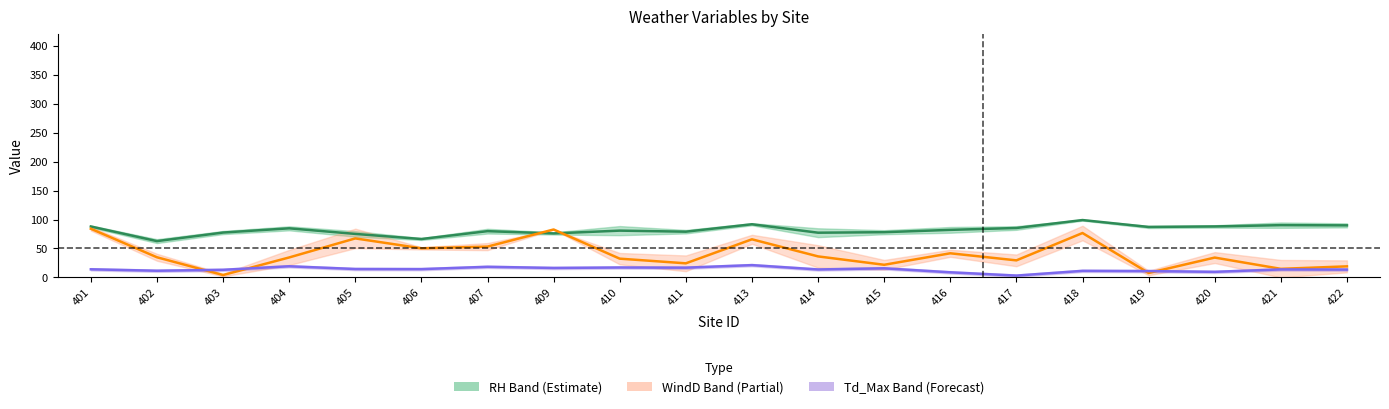

Is this an area chart (filled region under the line)?

No